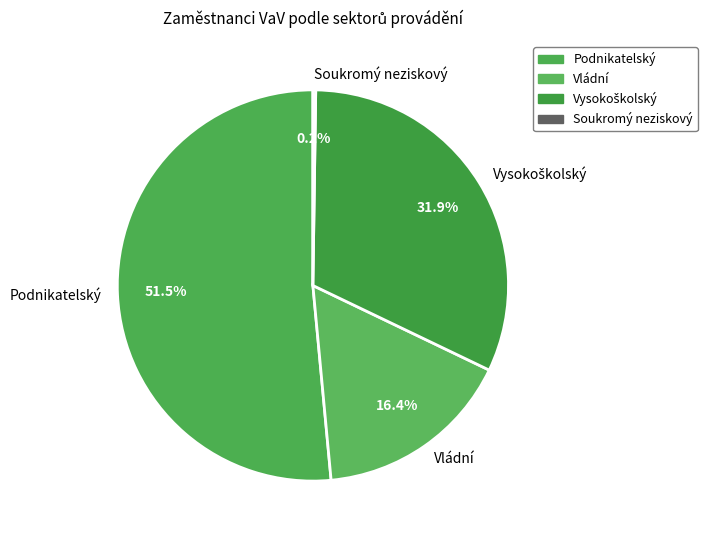

Which category has the biggest portion of the pie?

Podnikatelský